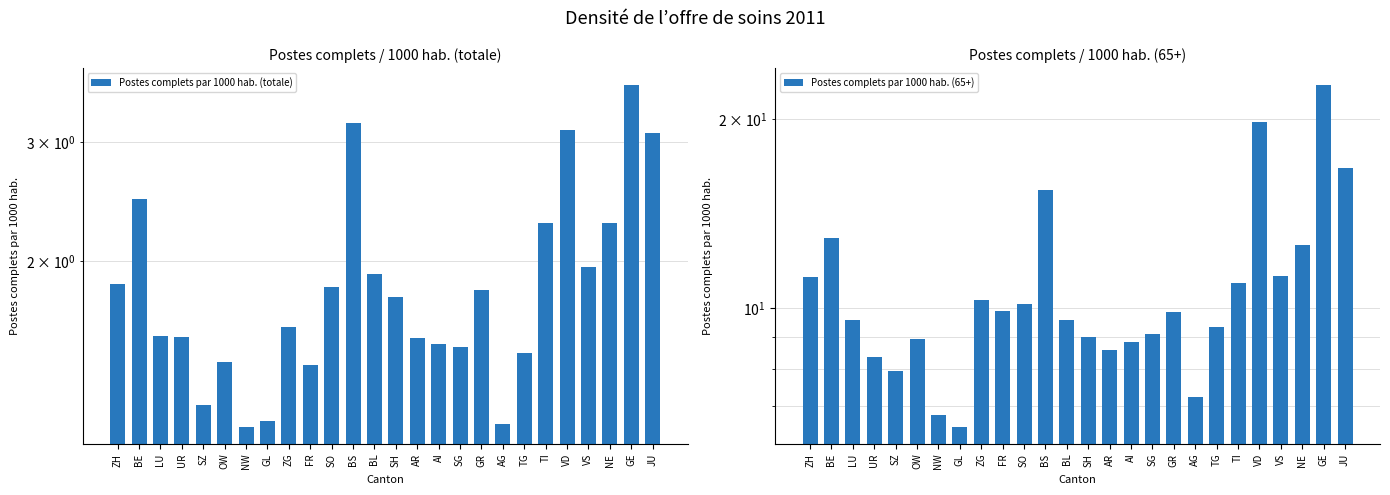

What is the difference between the maximum and minimum values in the Postes complets par 1000 hab. (totale) series?

2.5